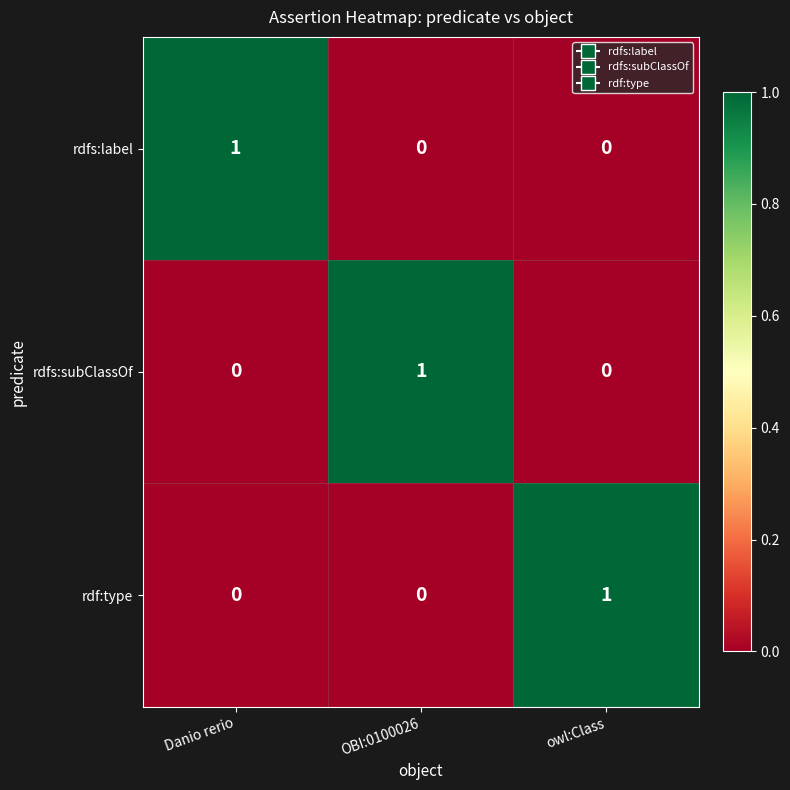

How many rdfs:subClassOf values are between 0 and 1?

3